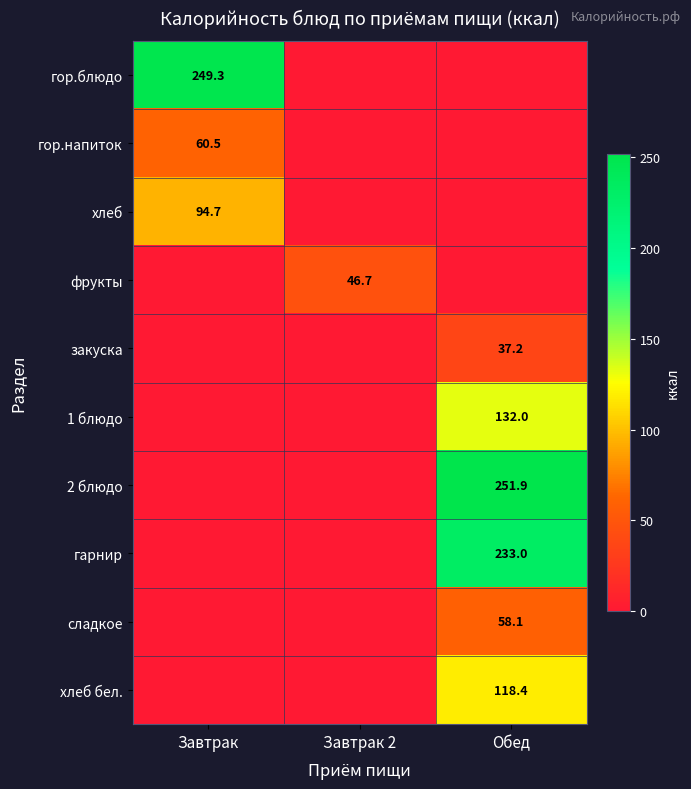

Is the value of гор.блюдо at Завтрак greater than the value of 2 блюдо at Обед?

No